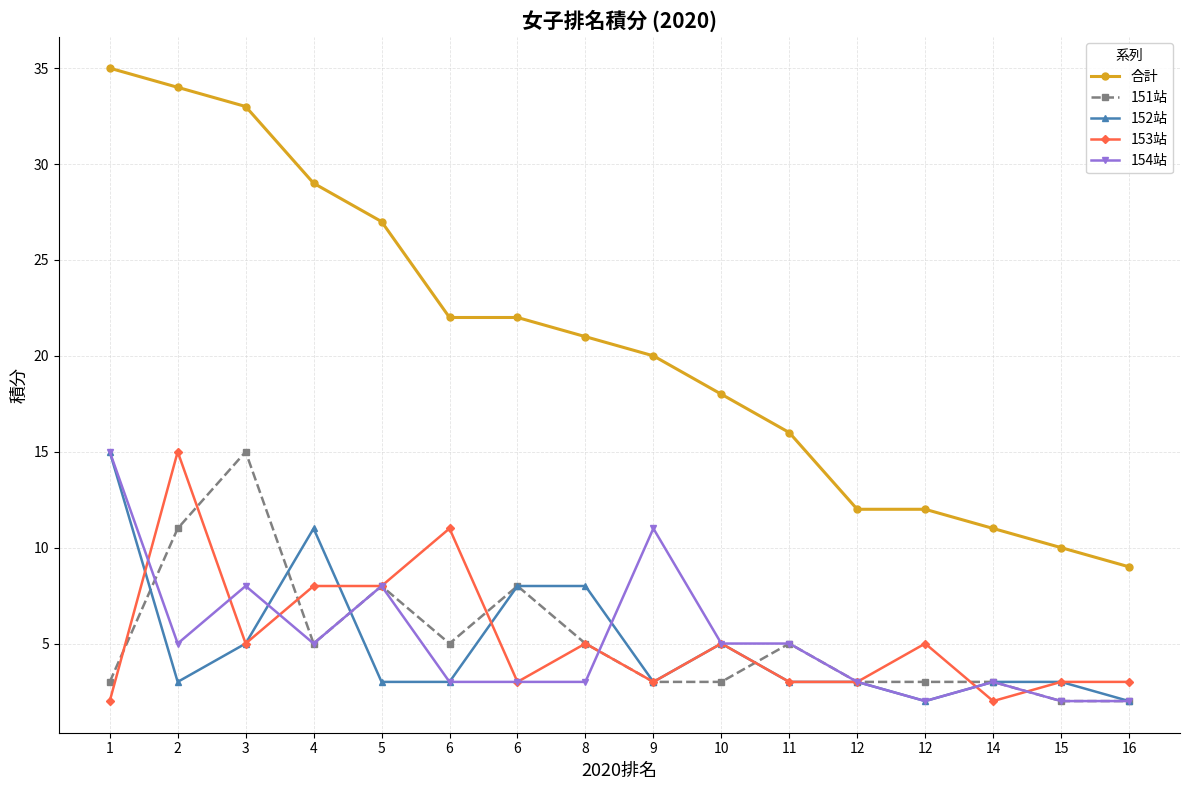

Is this an area chart (filled region under the line)?

No